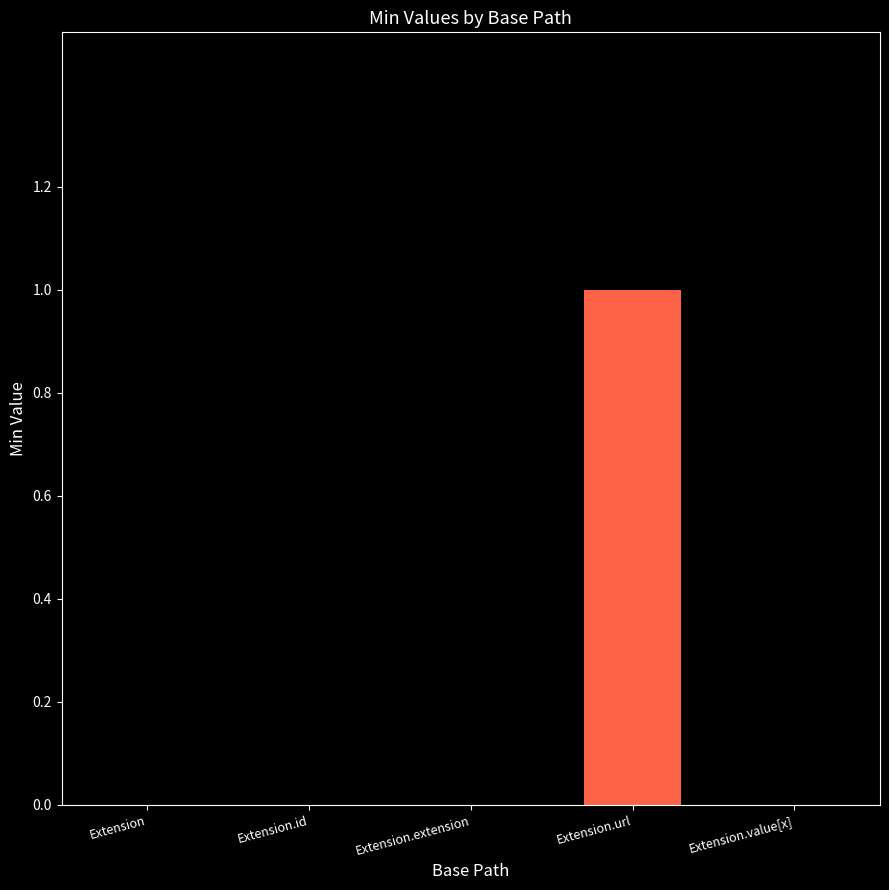

What is the change in value from Extension.id to Extension.url?

+1